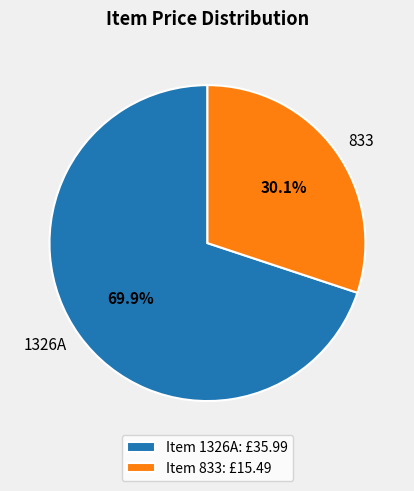

Rank the categories by value from lowest to highest.

833, 1326A